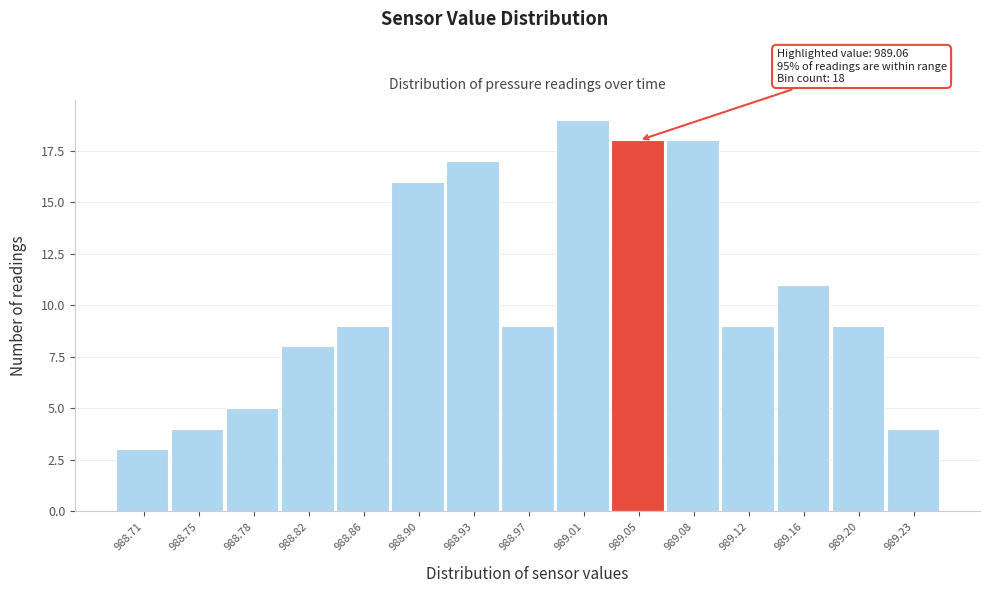

Reading left to right, what are all the values shown in this chart?

3	4	5	8	9	16	17	9	19	18	18	9	11	9	4